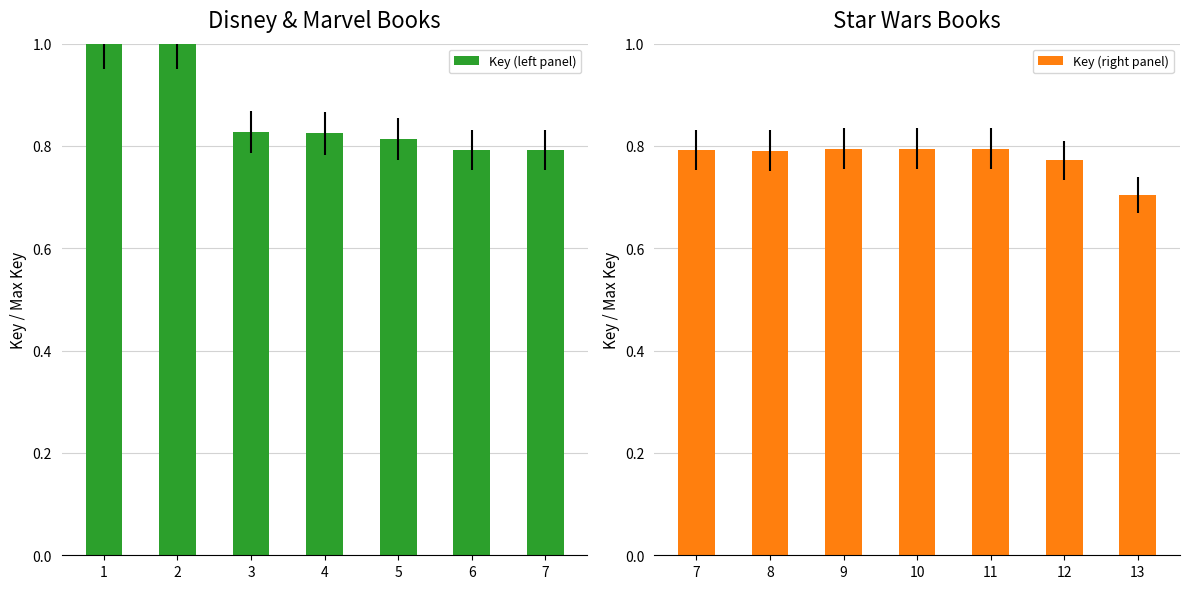

What is the approximate value of Key (left panel) at 3?

0.8